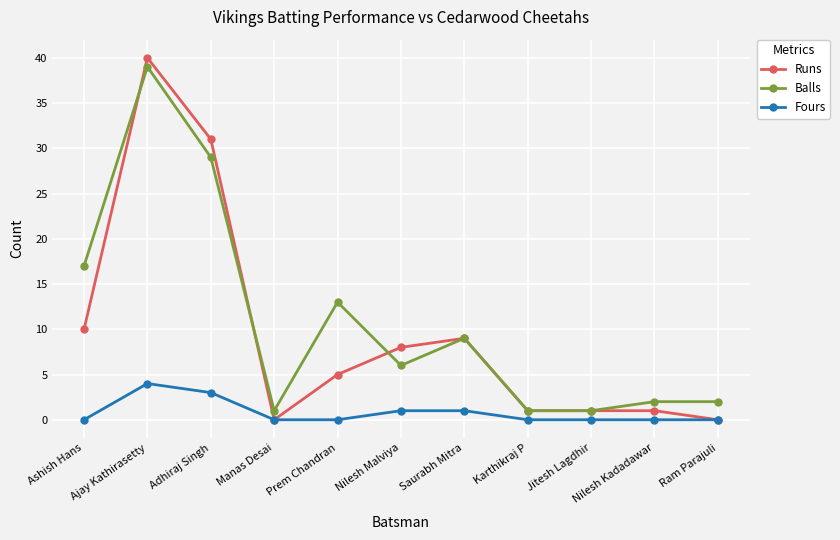

What is the label of the 4th point from the right?

Karthikraj P